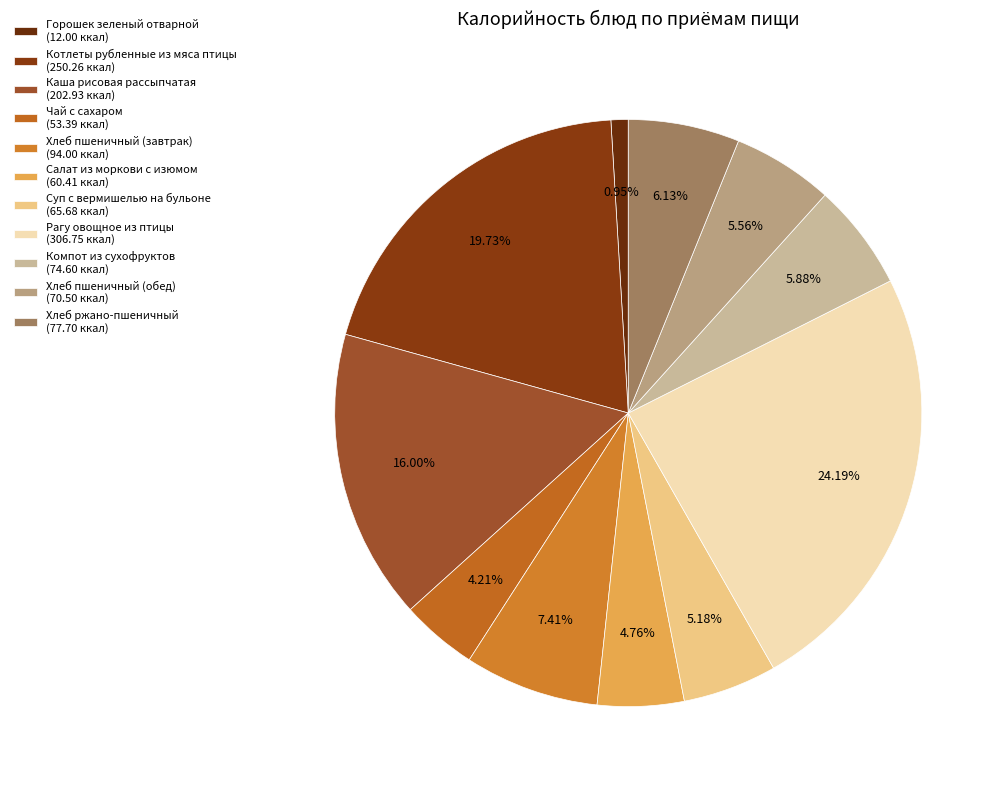

How many slices are in this pie chart?

11